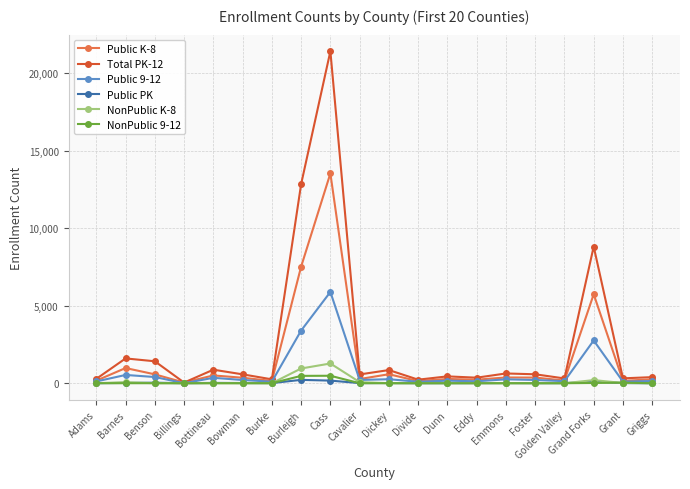

True or false: Total PK-12 has a value of 629 at Emmons.

True